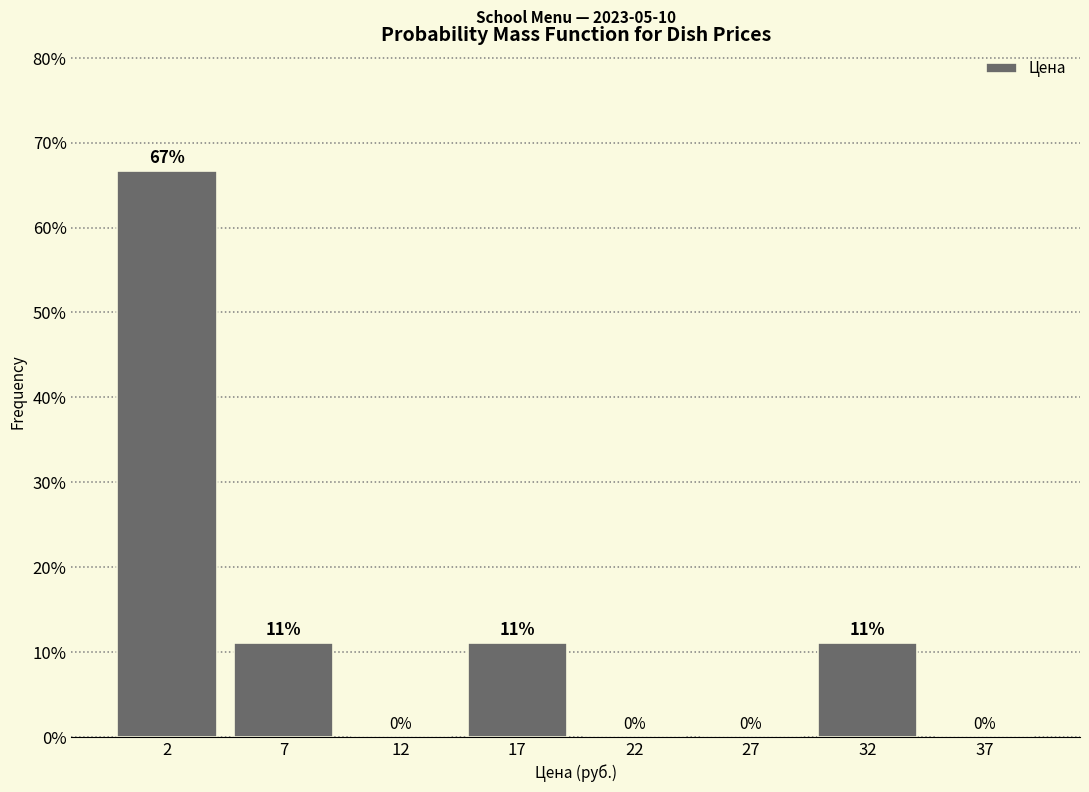

What is the maximum value shown in the chart?

66.7